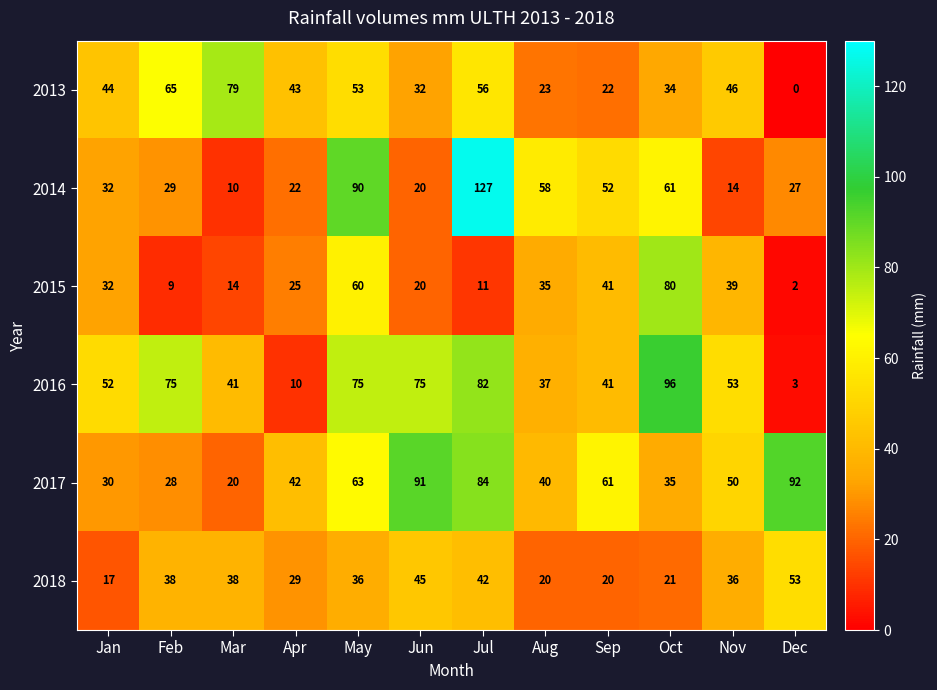

Which series has the largest range (max minus min)?

2014